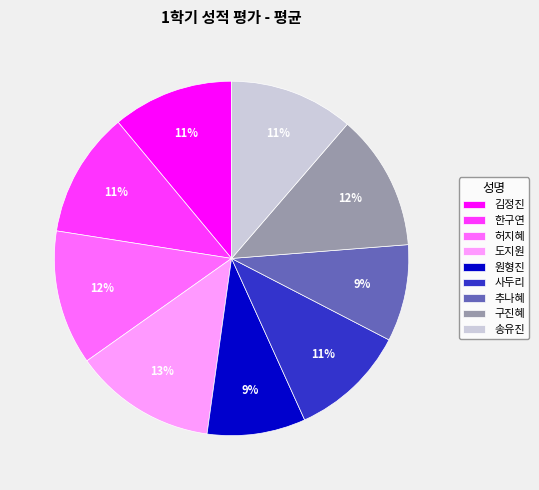

To the nearest percent, what is the combined percentage of 한구연 and 원형진?

20%